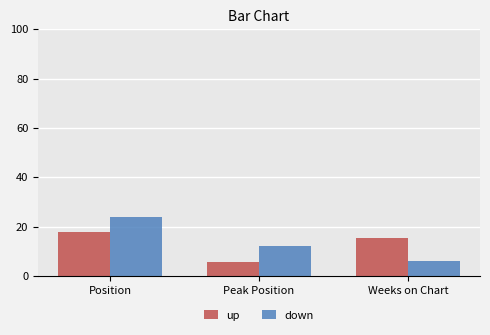

What is the spread (max minus min) of values at Peak Position?

6.4